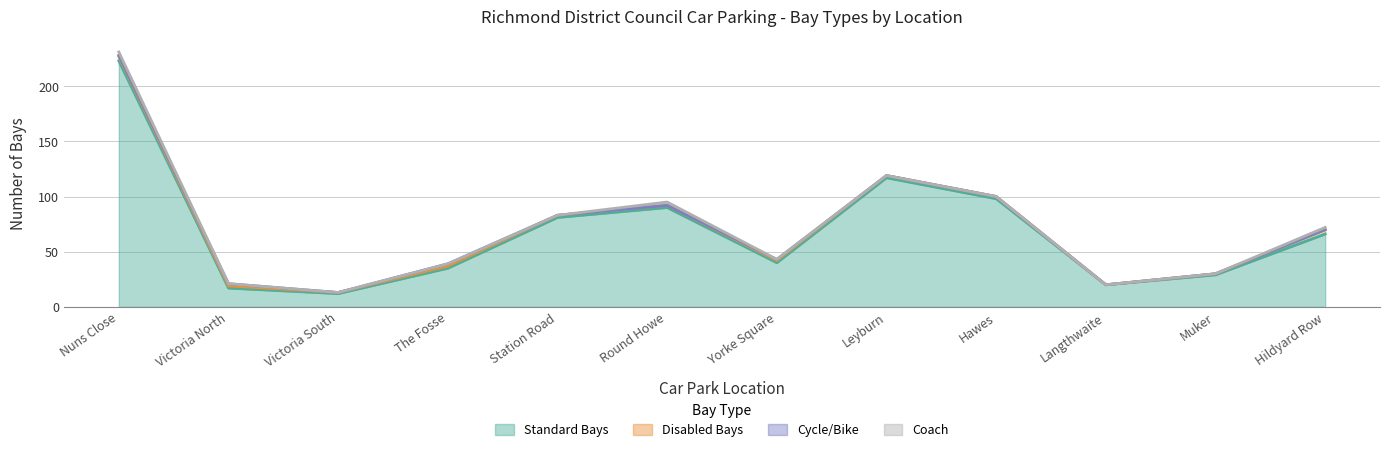

What are all the series names shown in the legend?

Standard Bays, Disabled Bays, Cycle/Bike, Coach